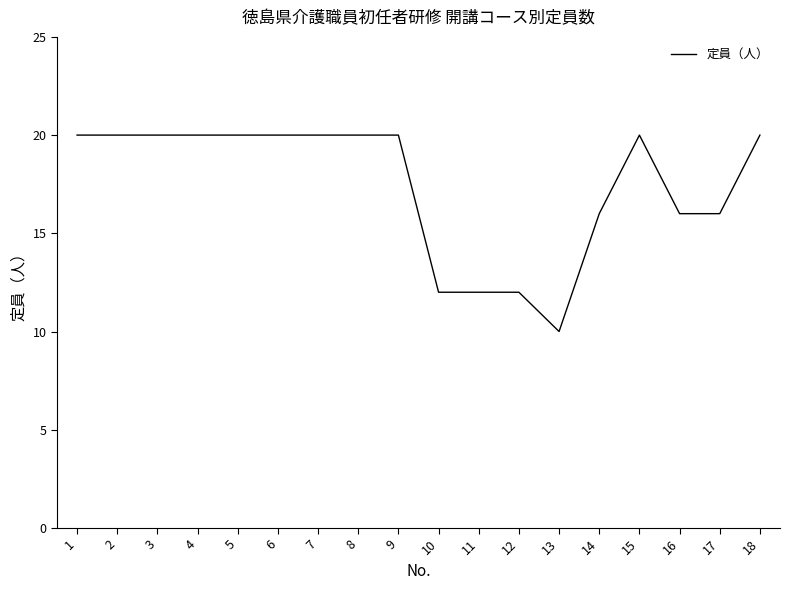

What is the ratio of the value at 18 to the value at 15?

1.0